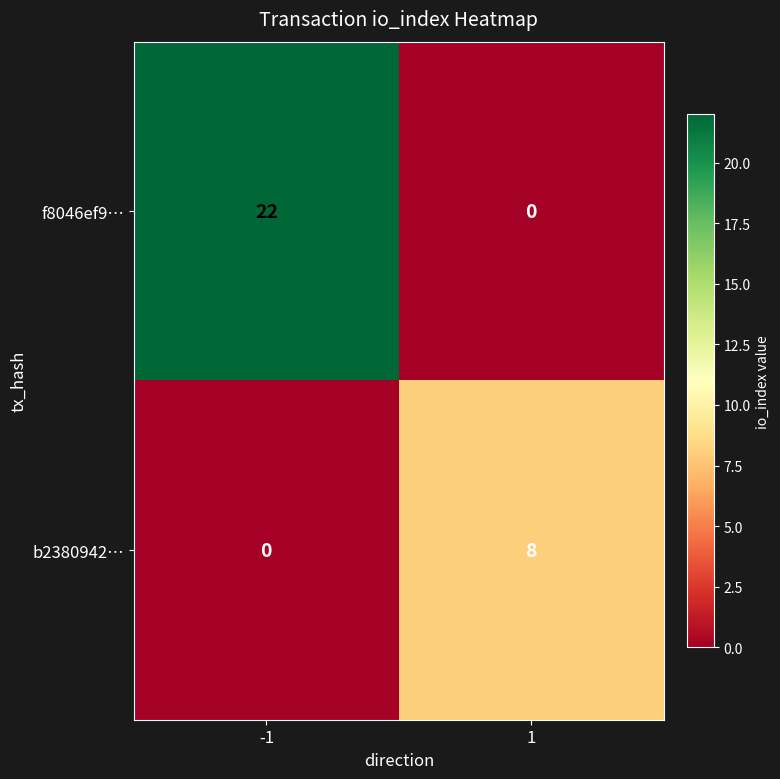

What is the maximum value for f8046ef9…?

22